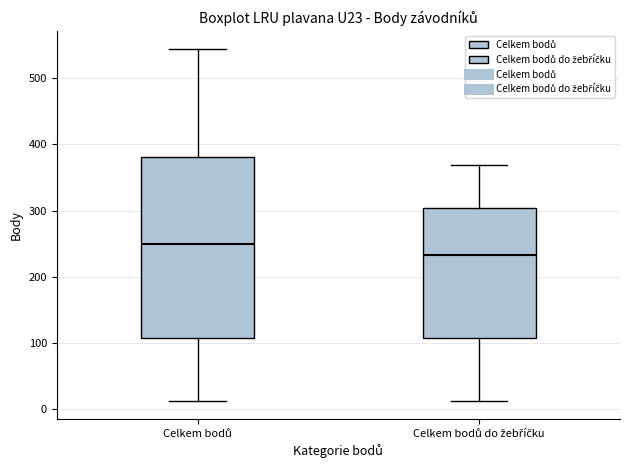

Which box's median line is the highest?

Celkem bodů